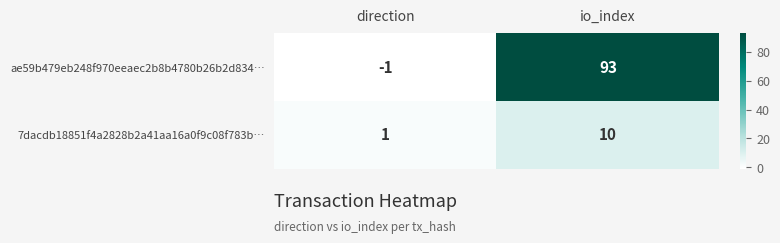

Which category has the highest value in the 7dacdb18851f4a2828b2a41aa16a0f9c08f783b… series?

io_index